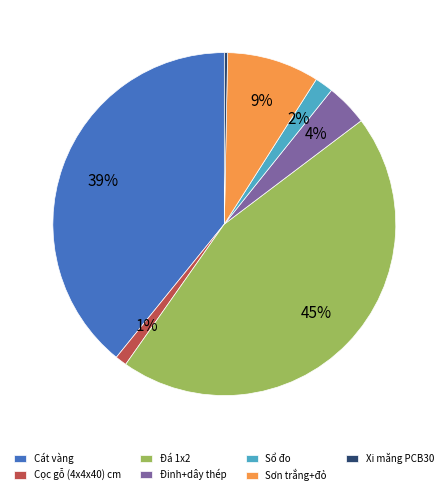

What percentage is the Cát vàng slice, to the nearest percent?

39%